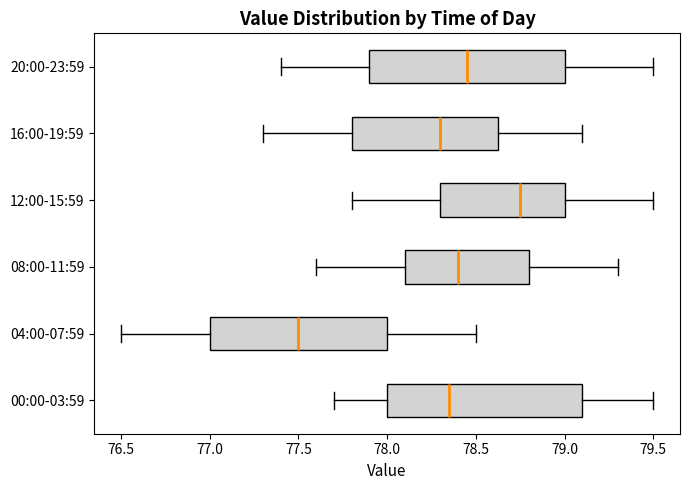

Which box's median line is the furthest to the left?

04:00-07:59